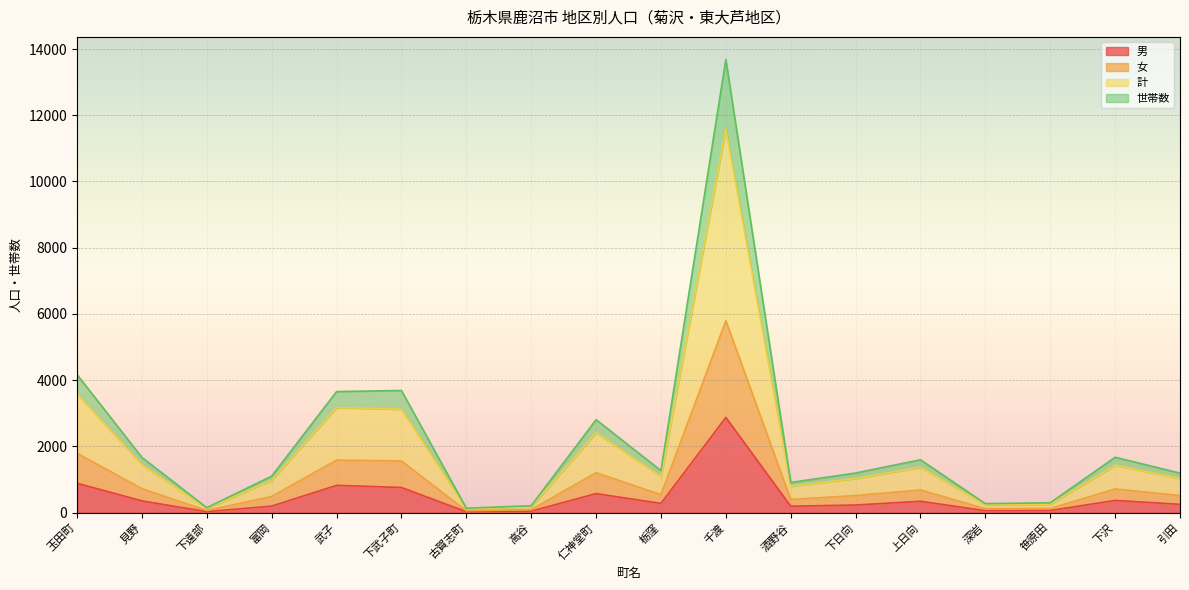

What position from the left is 仁神堂町?

9